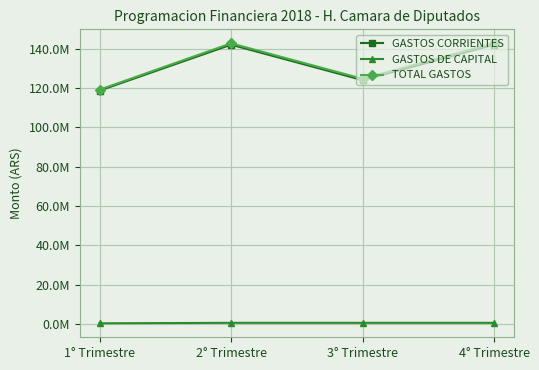

What is the lowest value of the TOTAL GASTOS series?

119079714.8